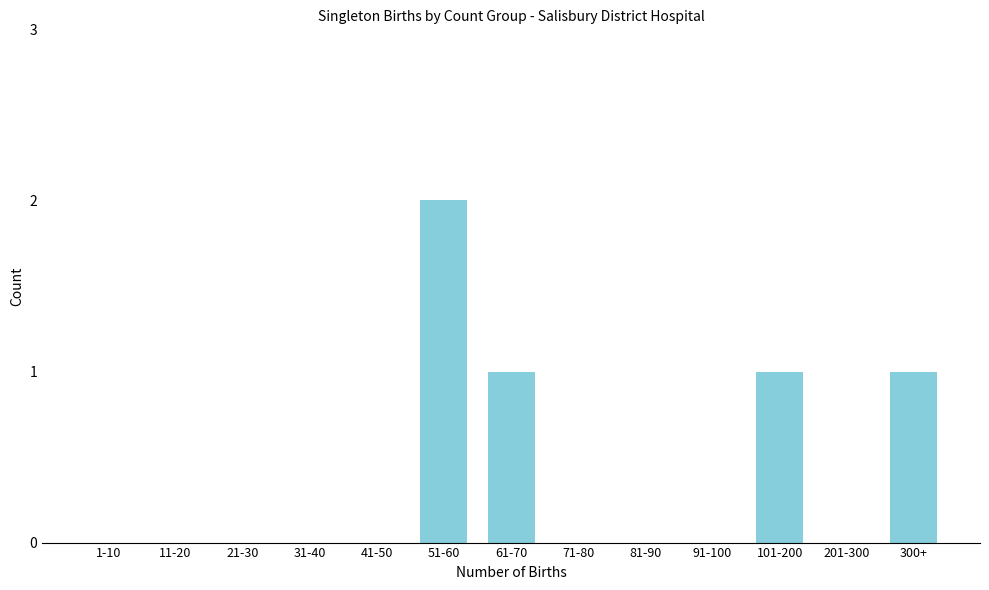

Reading left to right, transcribe all the data shown in this chart.

1-10=0	11-20=0	21-30=0	31-40=0	41-50=0	51-60=2	61-70=1	71-80=0	81-90=0	91-100=0	101-200=1	201-300=0	300+=1